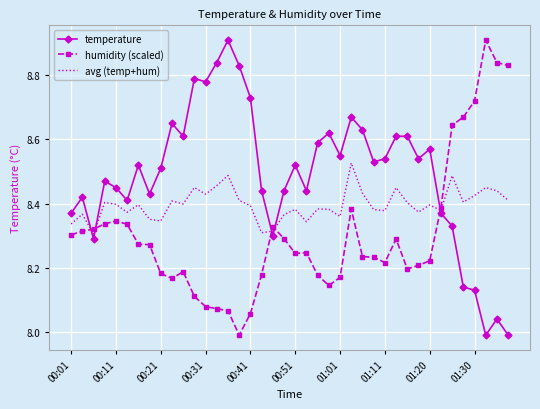

How many categories are shown in the chart?

40